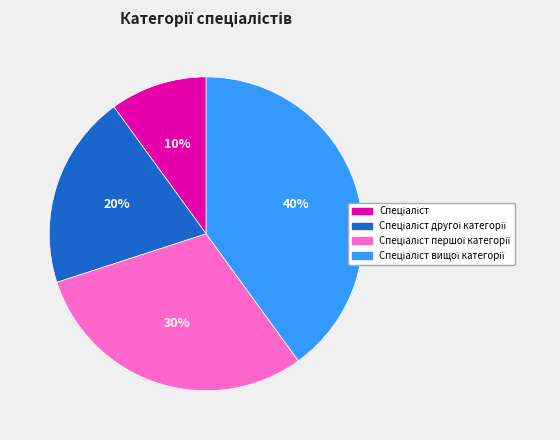

To the nearest percent, what is the difference between the largest and smallest slice percentages?

30%